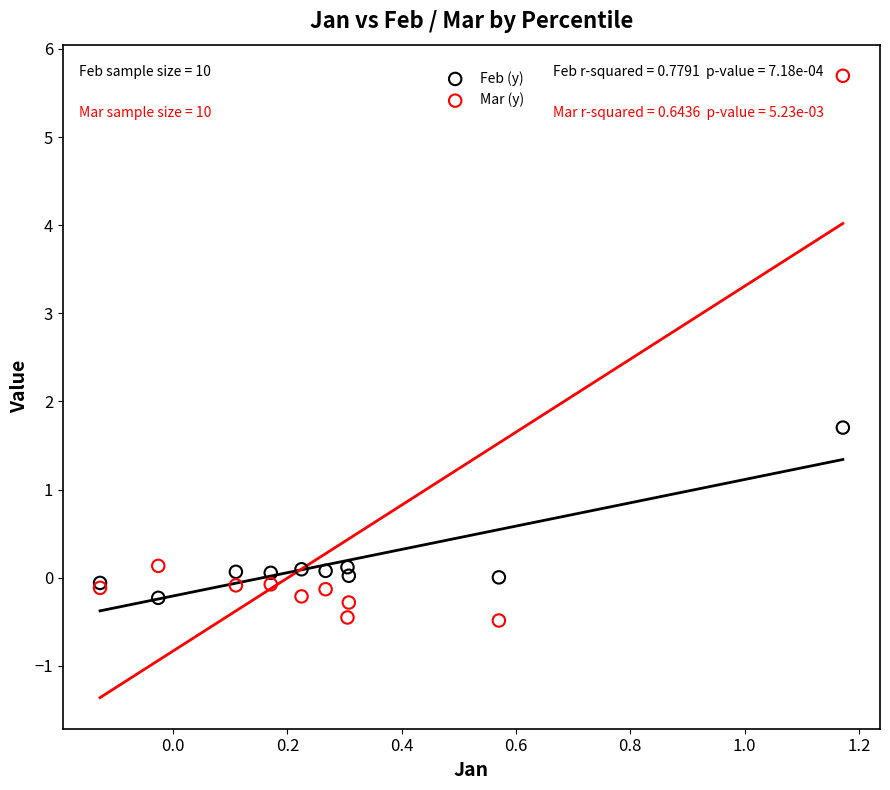

Across all series, what Y value is closest to 2?

1.7